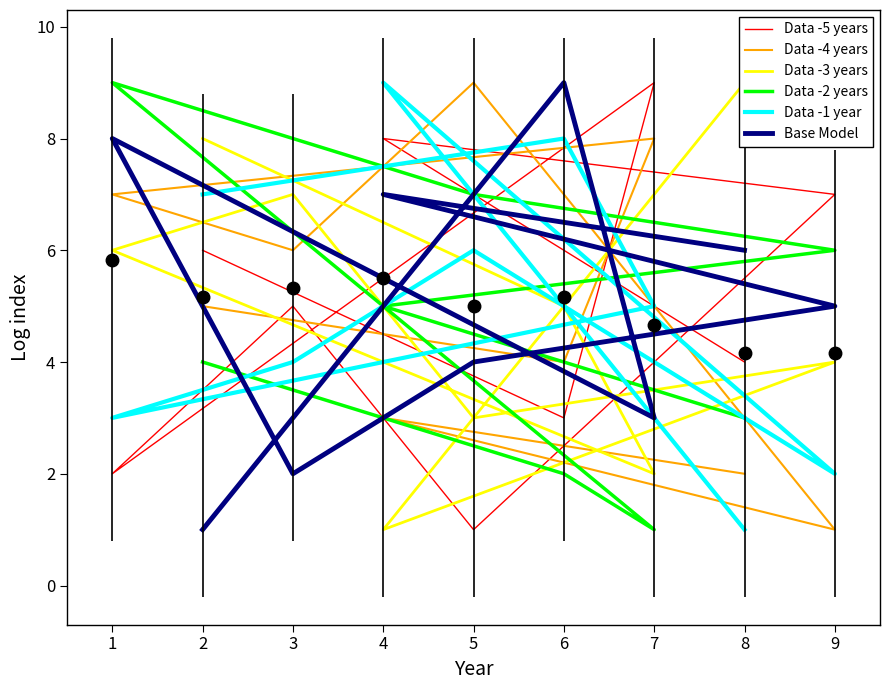

Which series ends up on top after the final intersection of Data -1 year and Data -3 years?

Data -3 years